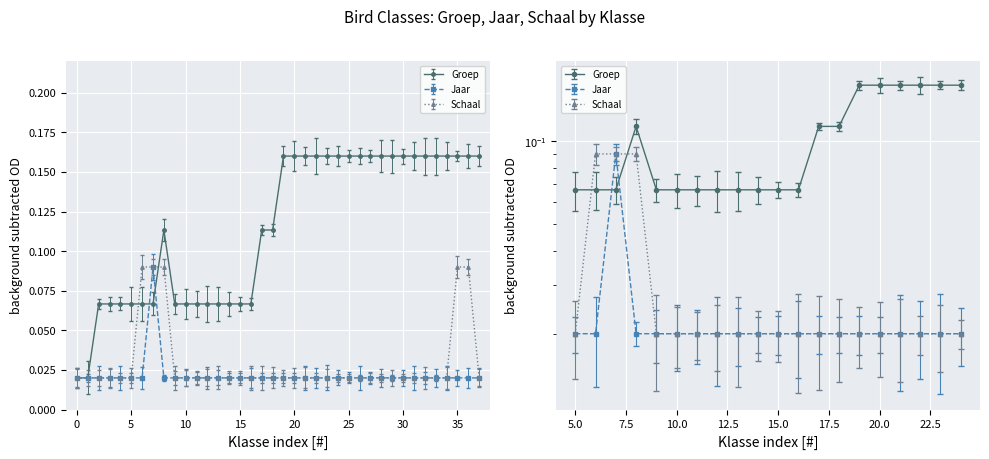

True or false: Schaal and Jaar cross at least once.

False